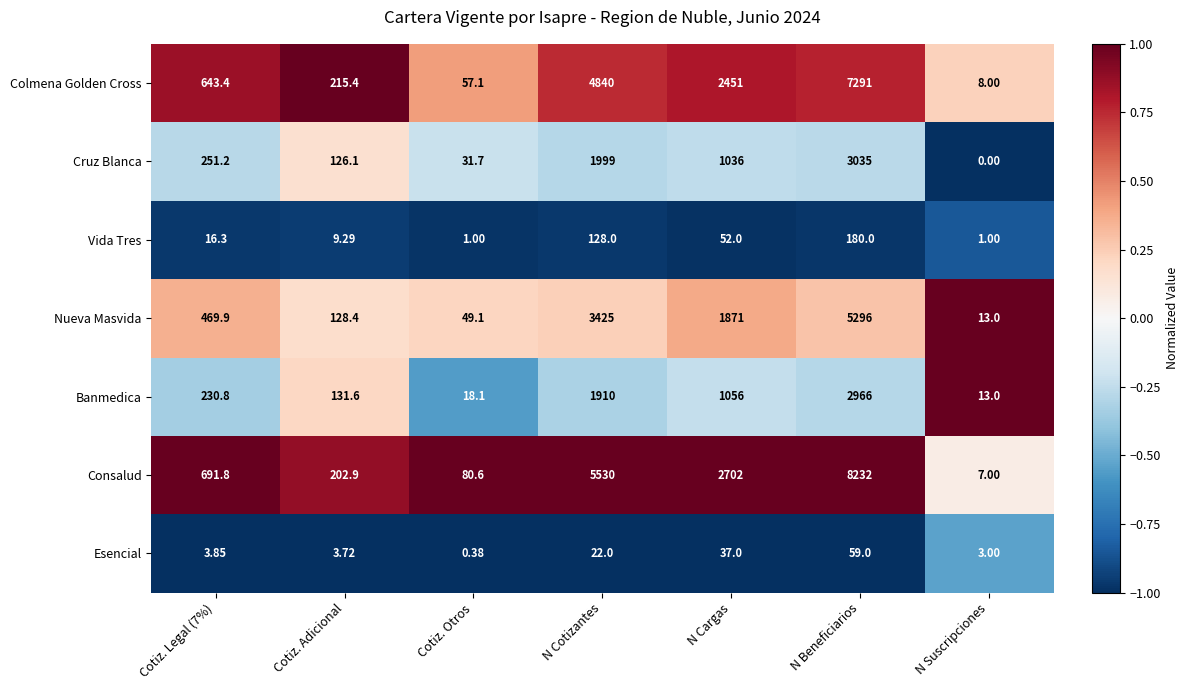

At which label does Nueva Masvida reach its peak?

N Beneficiarios